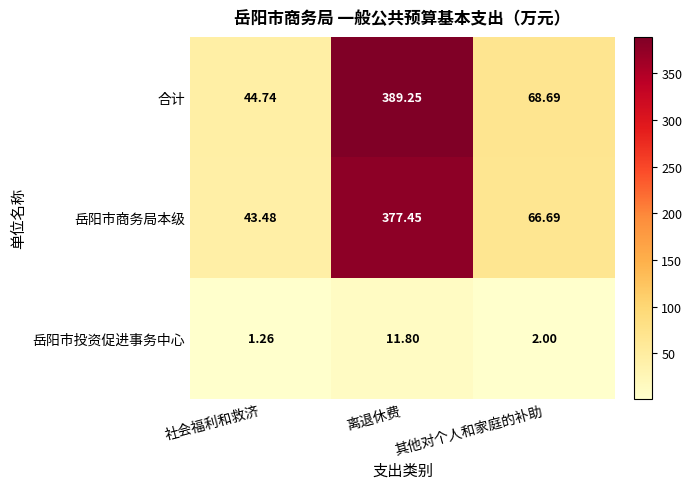

Rank the series by their maximum value, from lowest to highest.

岳阳市投资促进事务中心, 岳阳市商务局本级, 合计